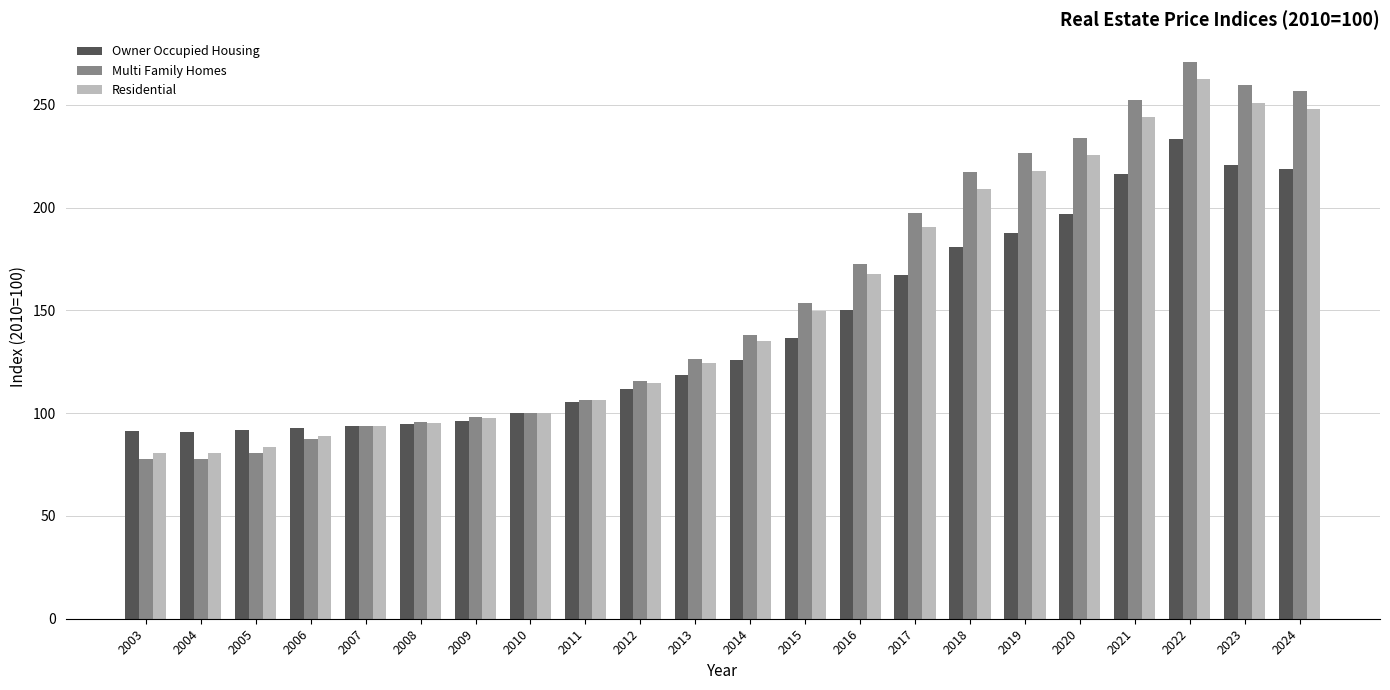

Are the bars horizontal?

No